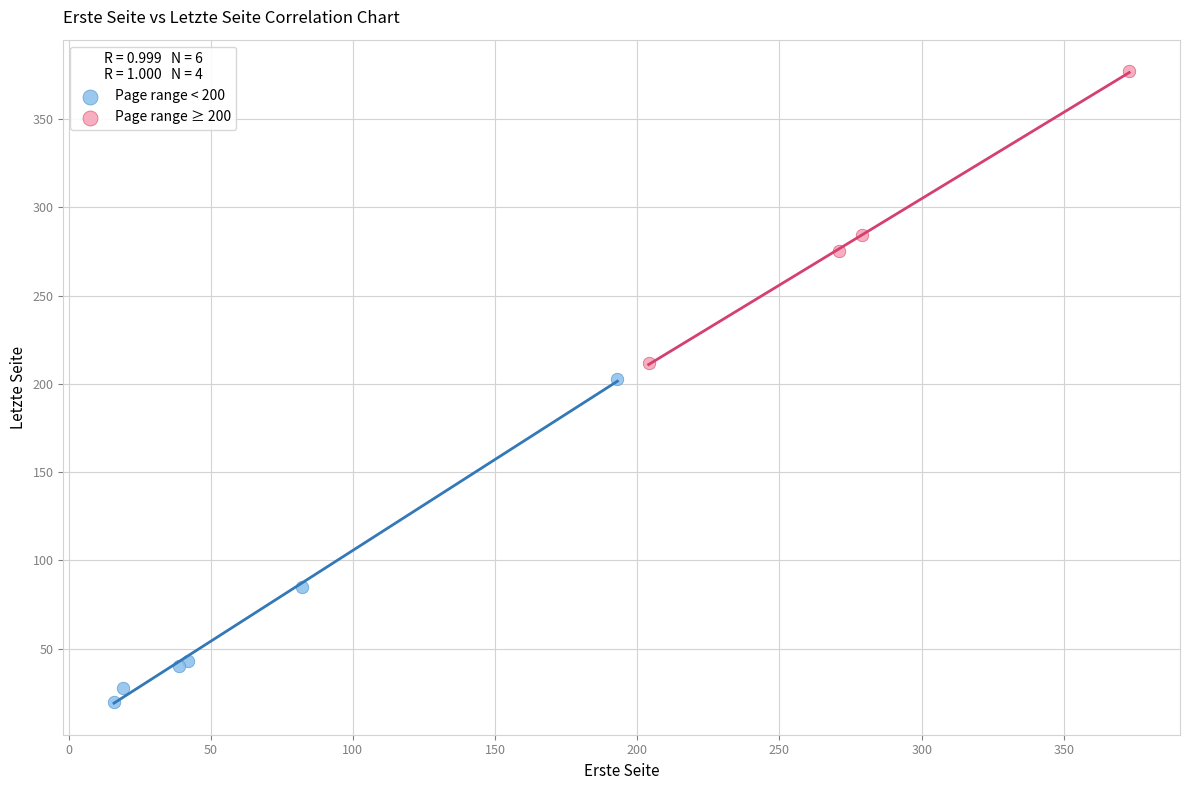

Which series contains the lowest Y value?

Page range < 200